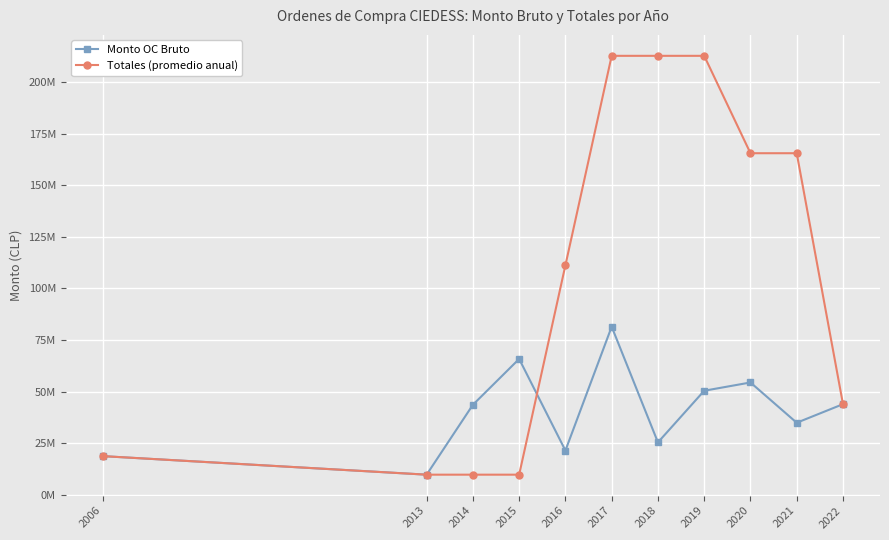

What is the value of the Monto OC Bruto point at the 6th from the left?

81500000